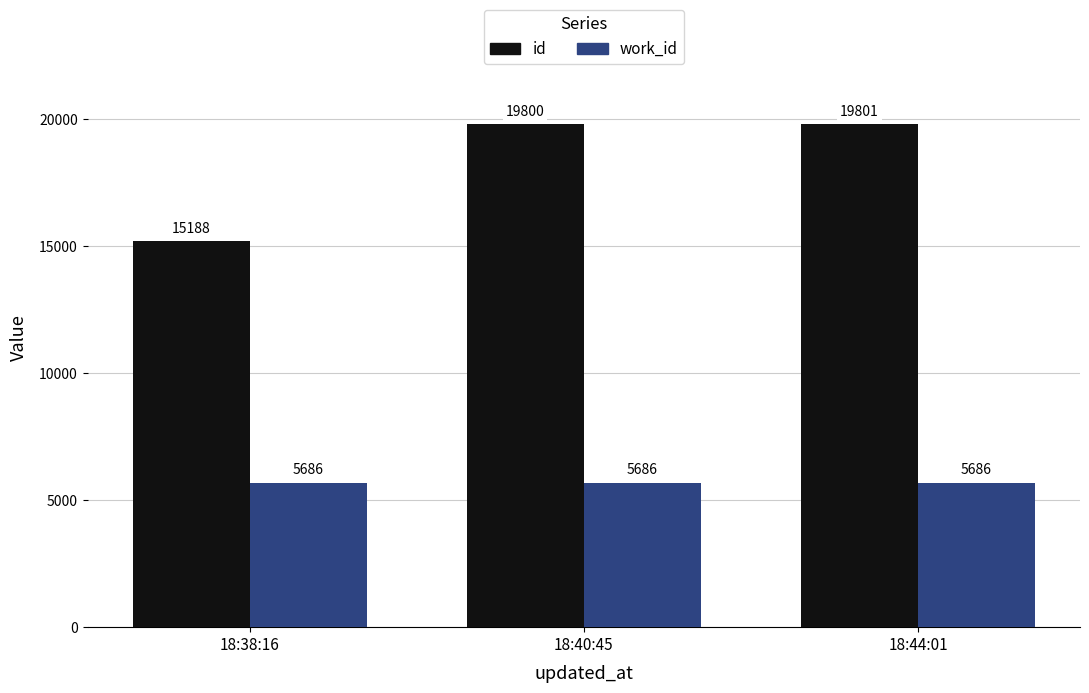

How many bars are there in total?

6